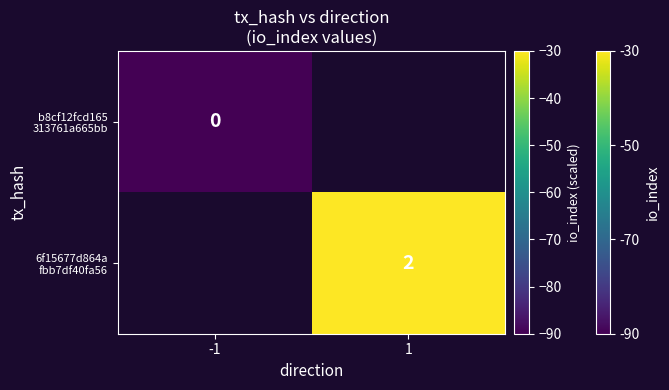

The b8cf12fcd165 313761a665bb series shows -90.0 at -1. True or false?

True